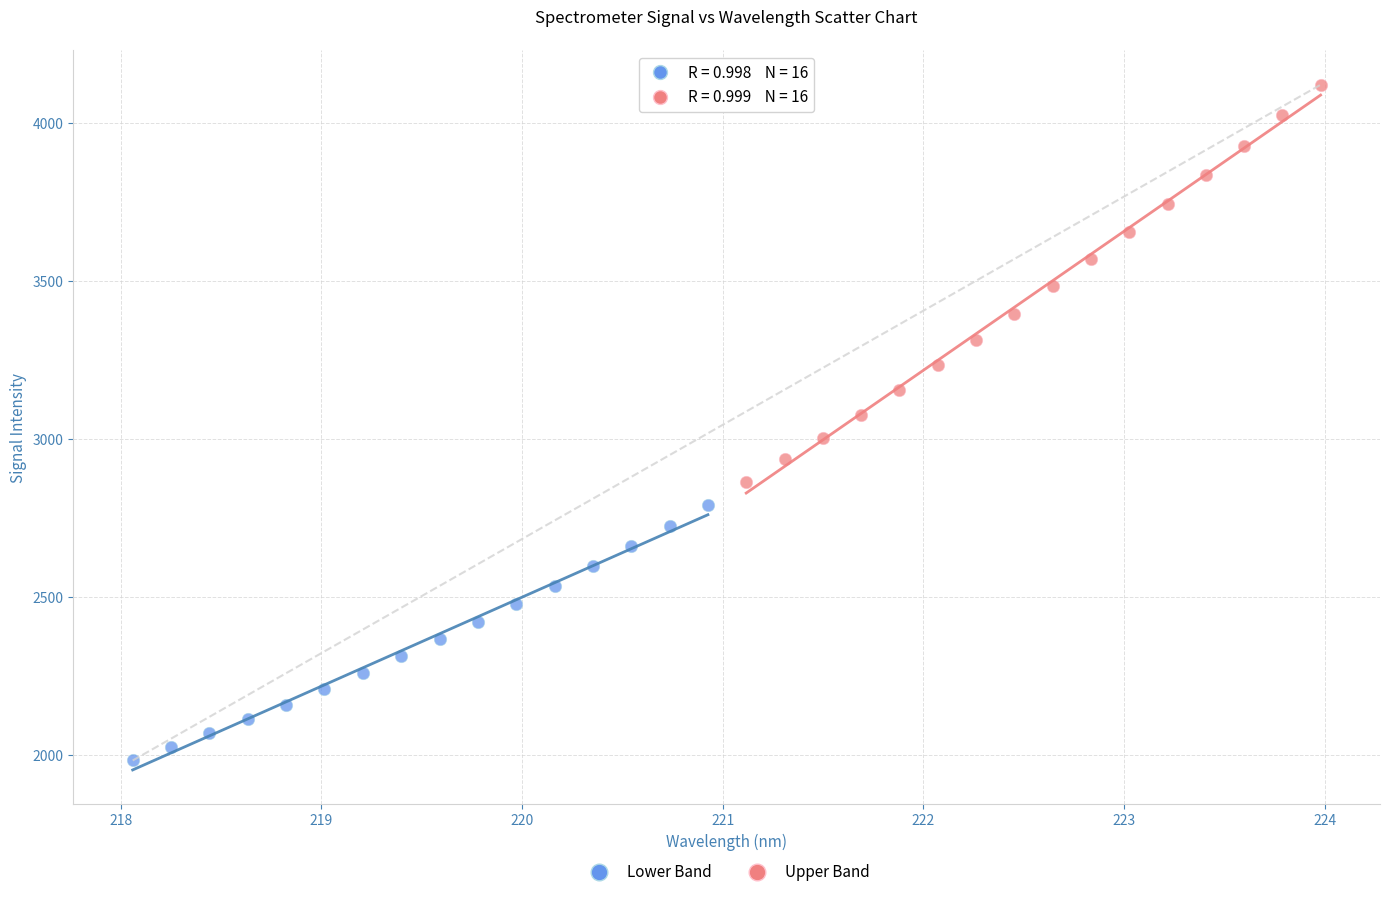

Which series contains the highest Y value?

Upper Band